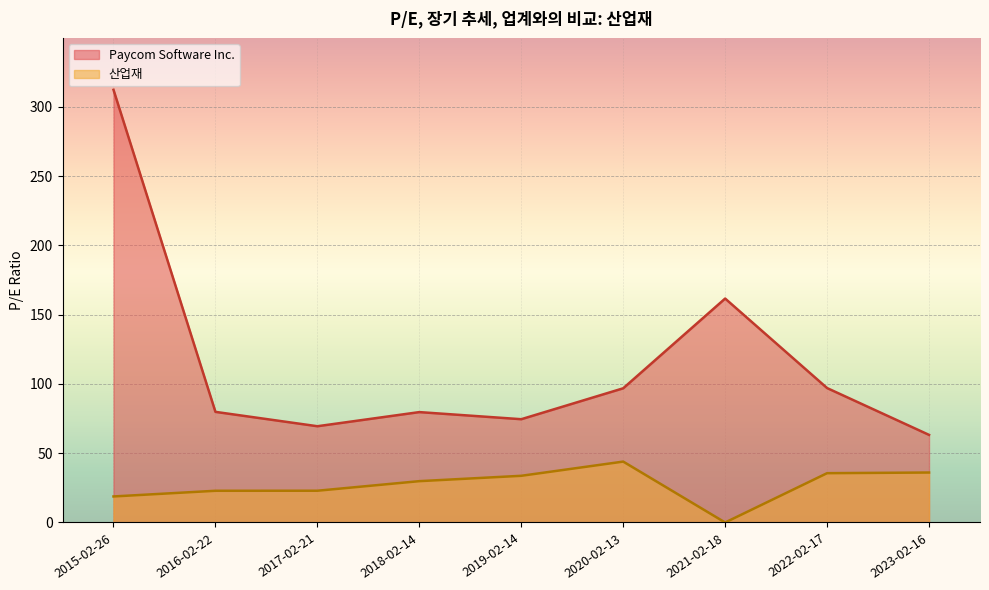

Which has a higher value, 2017-02-21 or 2016-02-22?

2016-02-22